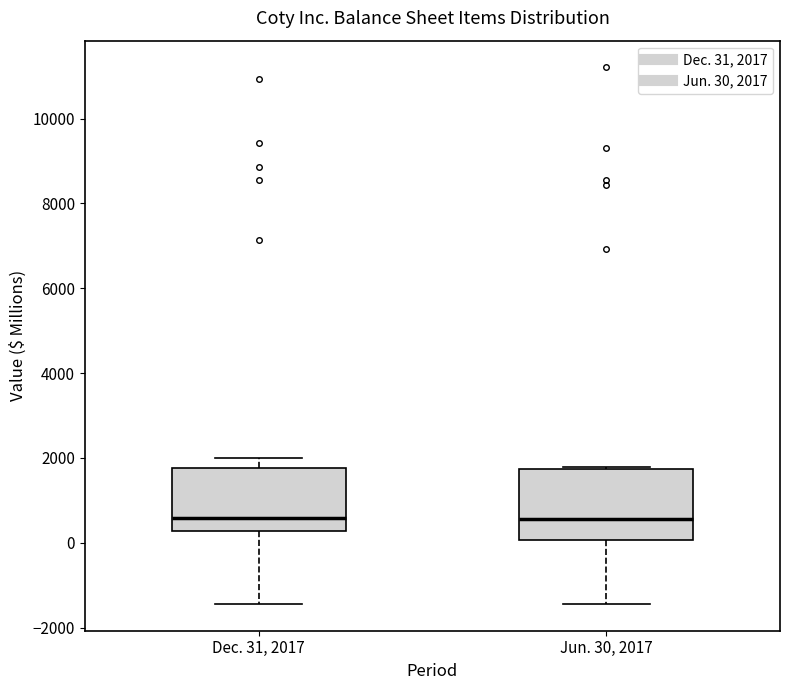

Where does the median line of the box for Jun. 30, 2017 sit on the y-axis? The values are not printed on the chart, so give them approximately, as read against the axis.

600